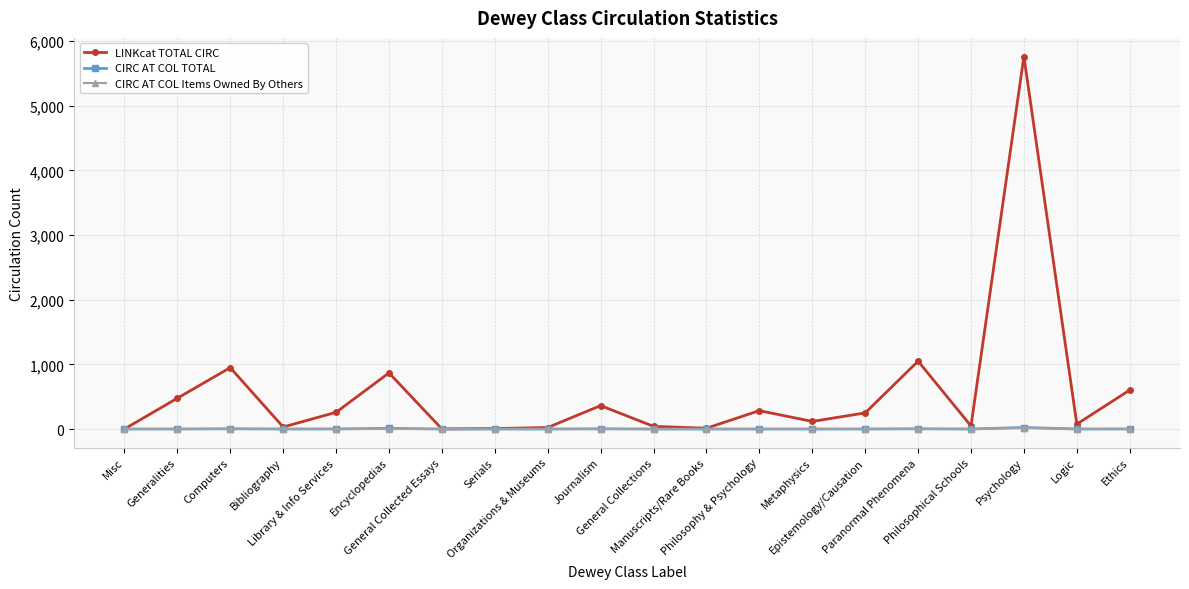

Does the chart have visible grid lines?

Yes